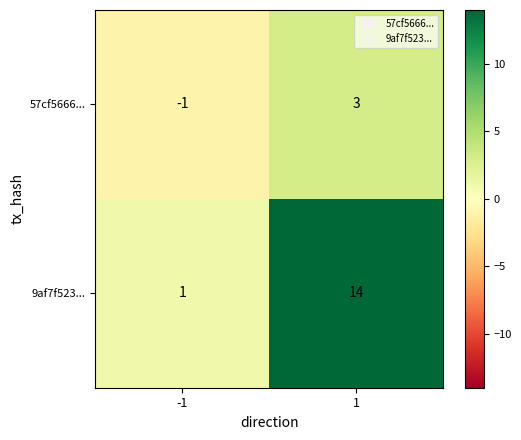

How many positive values does the 57cf5666... series have?

1